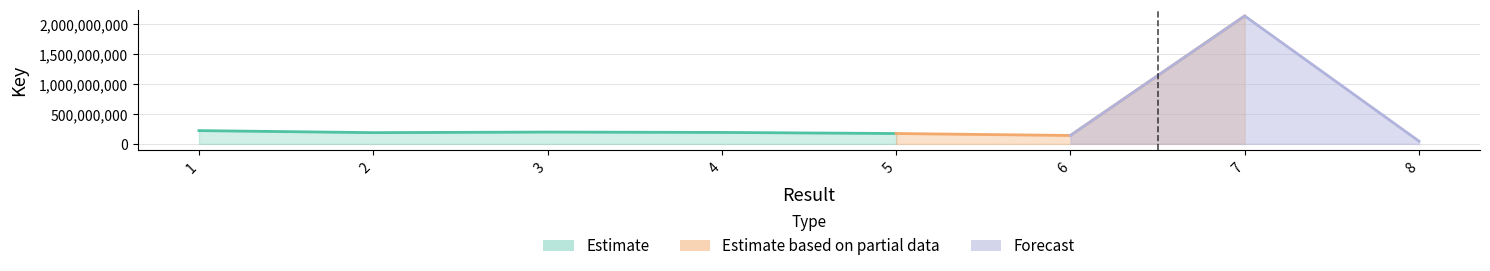

At which category does the data reach its first local peak?

3